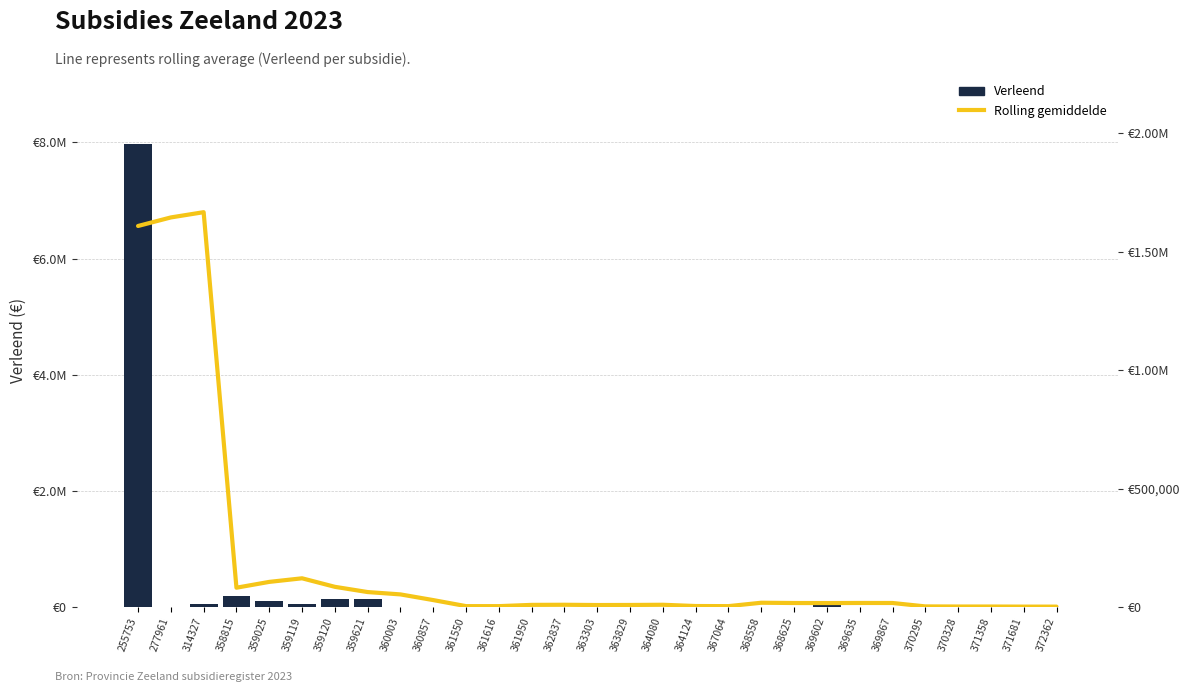

Rank the series at 363829 from highest to lowest value.

Rolling gemiddelde, Verleend